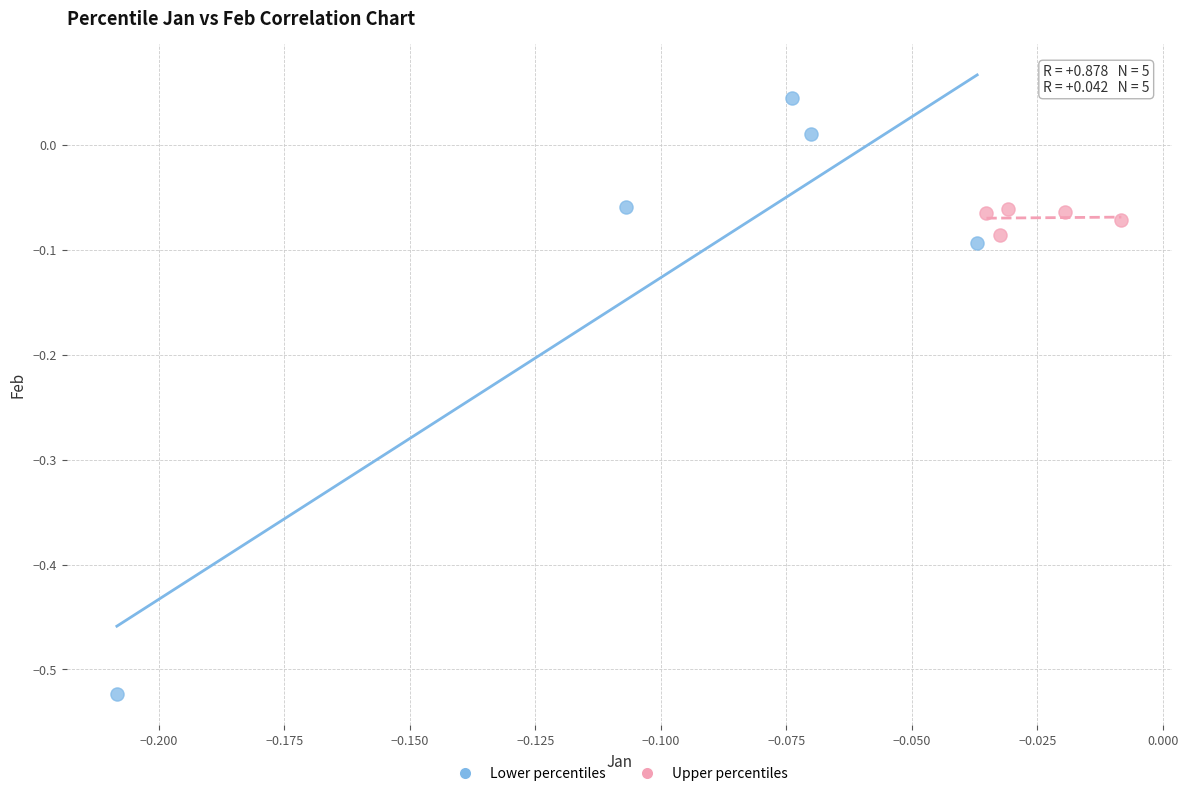

Which series reaches the maximum Y coordinate?

Lower percentiles